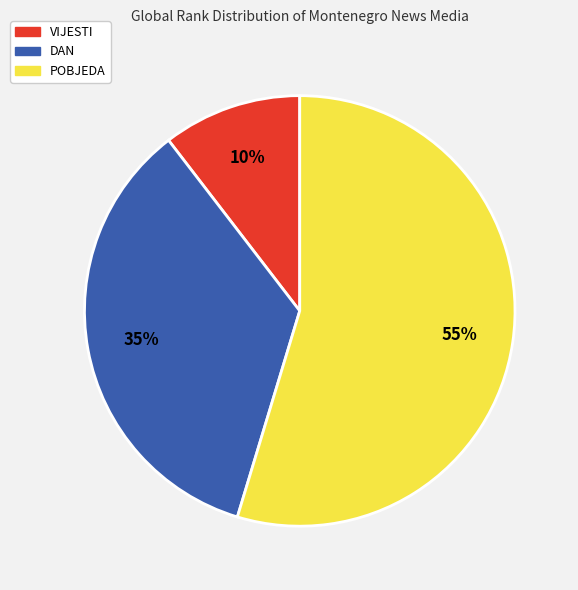

The POBJEDA slice represents 43% of the pie. True or false?

False